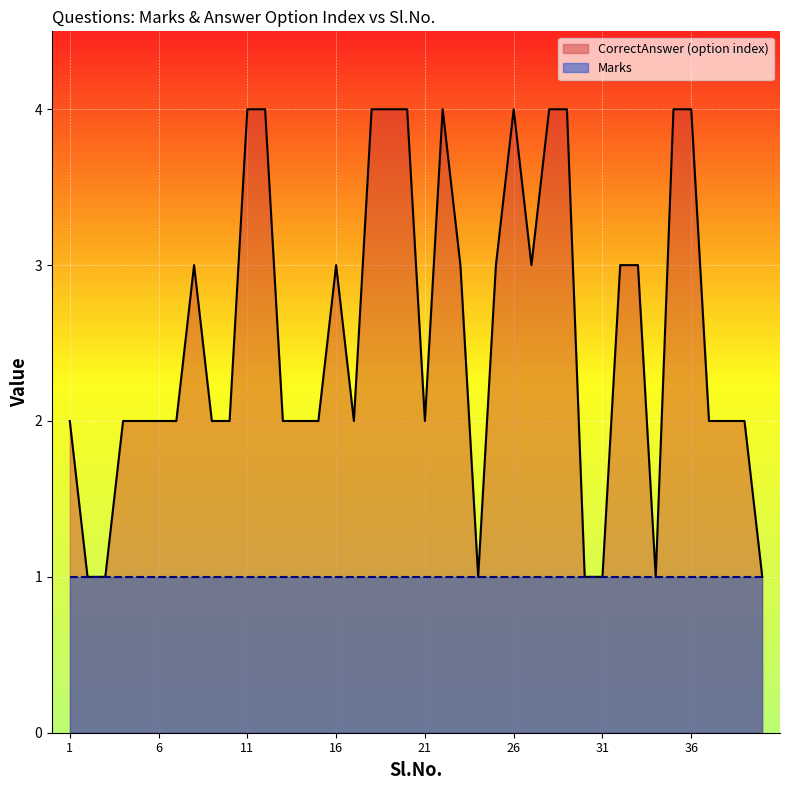

True or false: Marks has a value of 1 at 9.

True